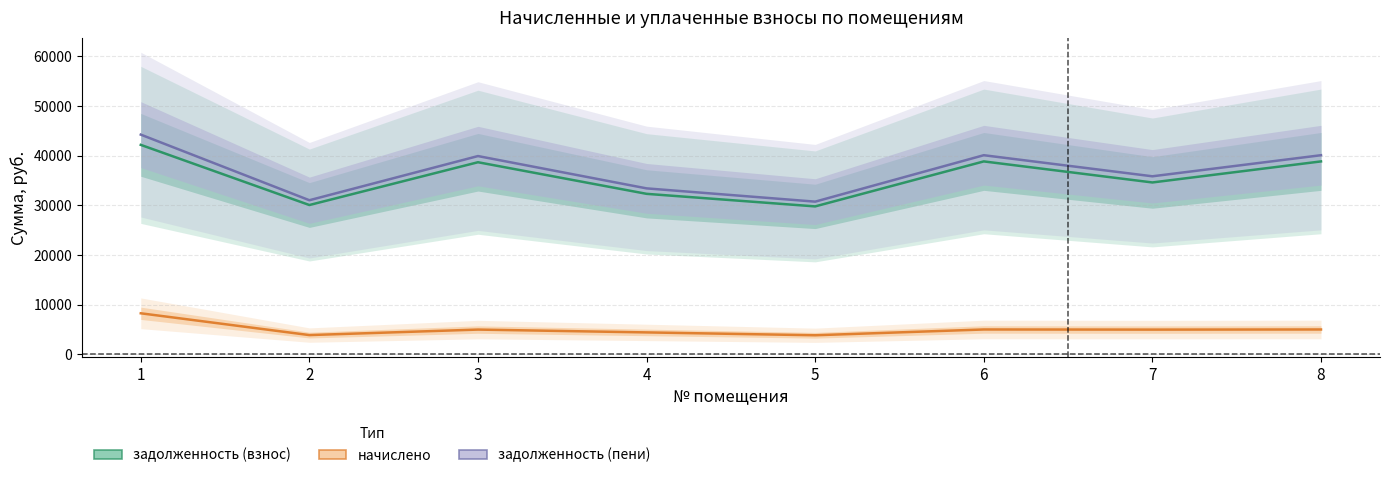

In задолженность (пени), how many points are lower than both neighbors (excluding endpoints)?

3